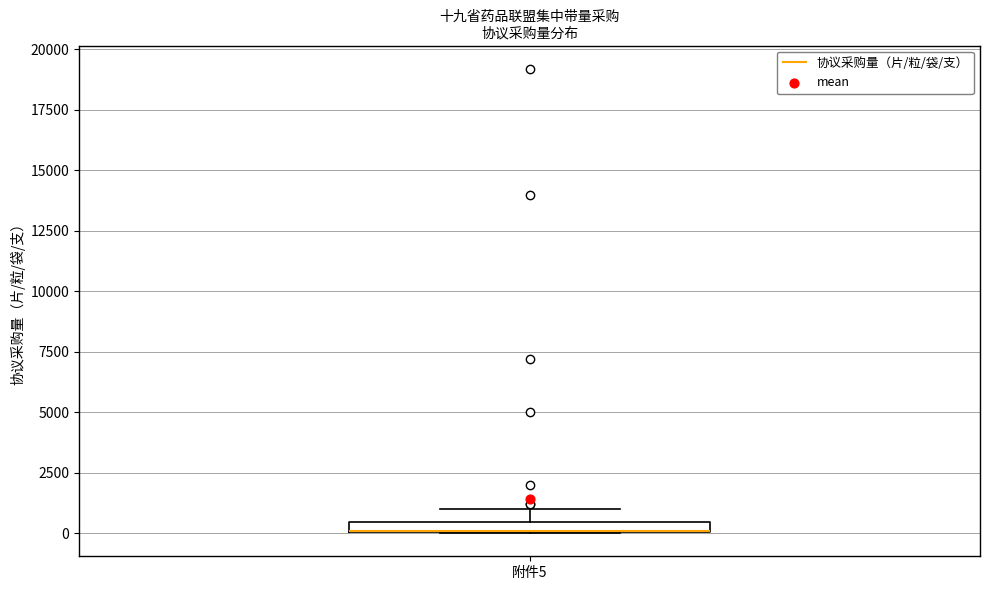

Where does the upper whisker of the box for 附件5 end on the y-axis? The values are not printed on the chart, so give them approximately, as read against the axis.

1000